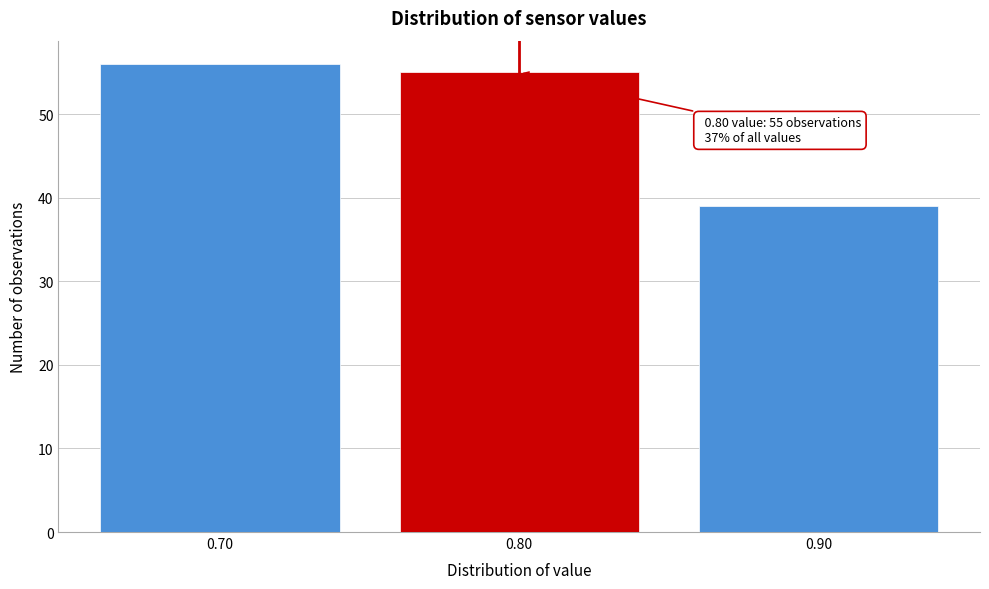

Over which range of the x-axis is the bar tallest?

0.65 to 0.75